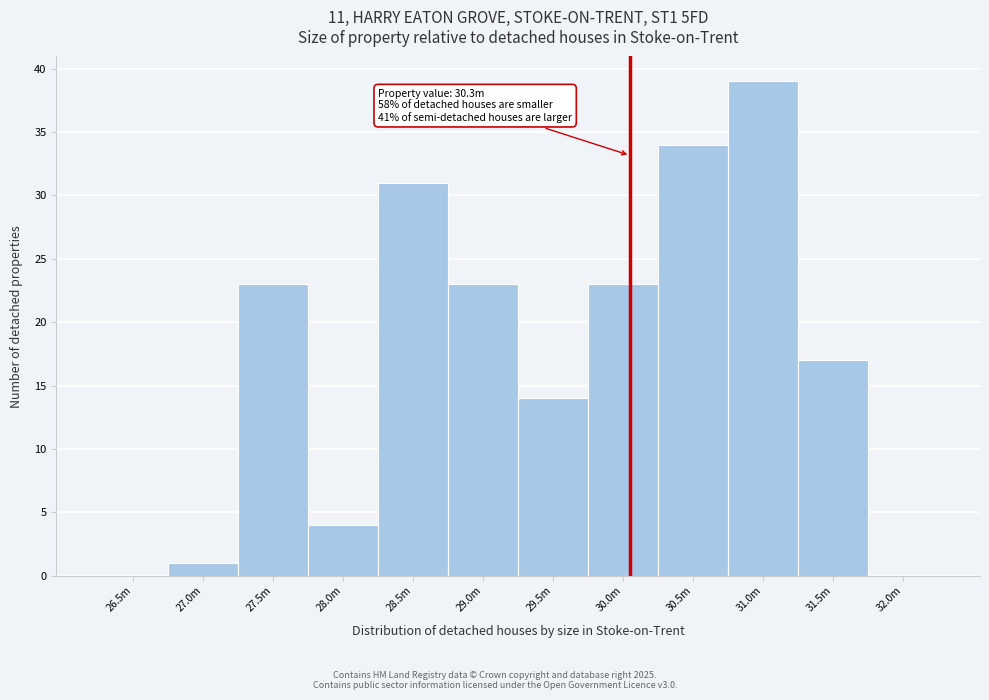

Reading left to right, extract all data points from this chart.

26.5m=0	27.0m=1	27.5m=23	28.0m=4	28.5m=31	29.0m=23	29.5m=14	30.0m=23	30.5m=34	31.0m=39	31.5m=17	32.0m=0